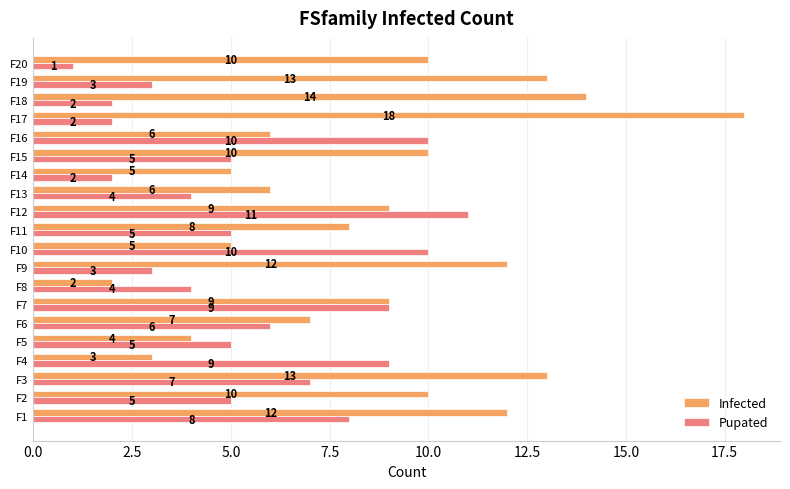

At which label does Pupated reach its peak?

F12